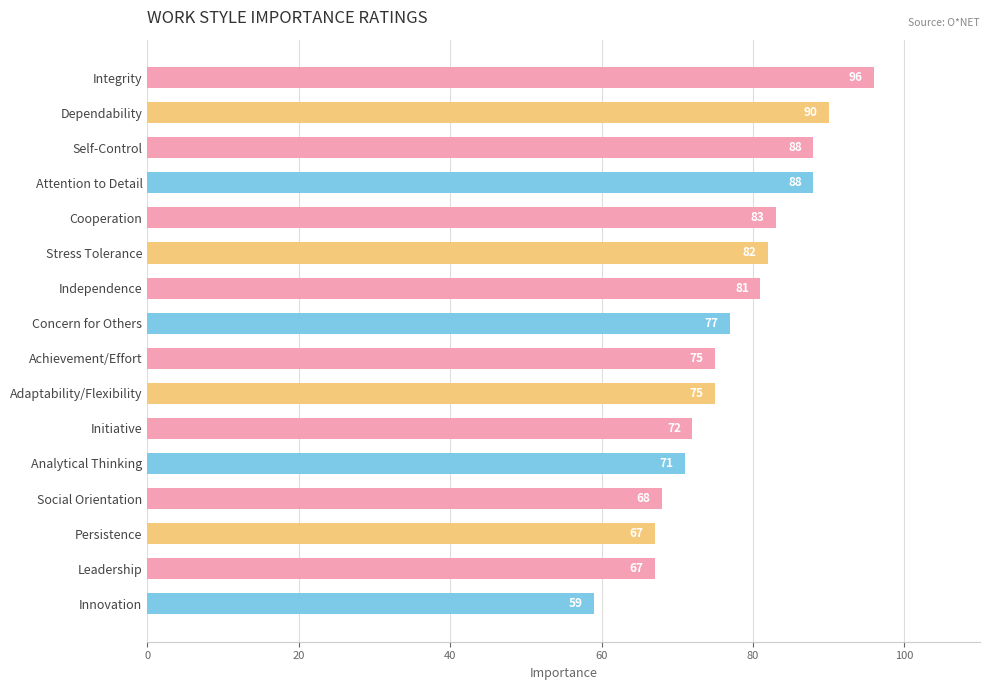

How many series are shown in this chart?

1